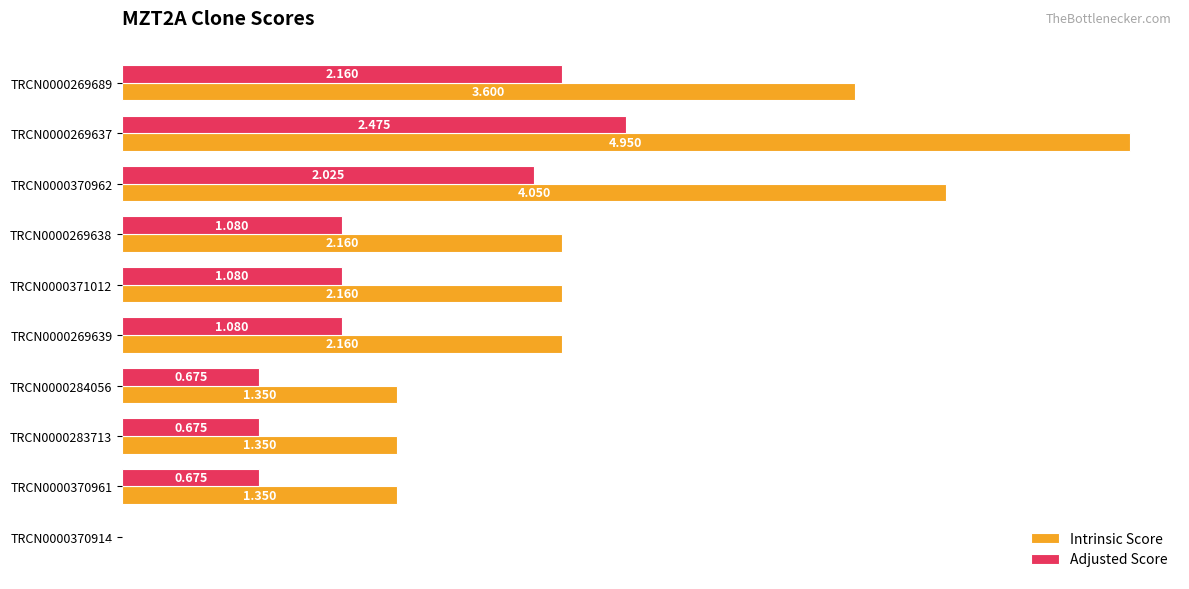

Between TRCN0000269638 and TRCN0000370961, which series saw the biggest shift?

Intrinsic Score